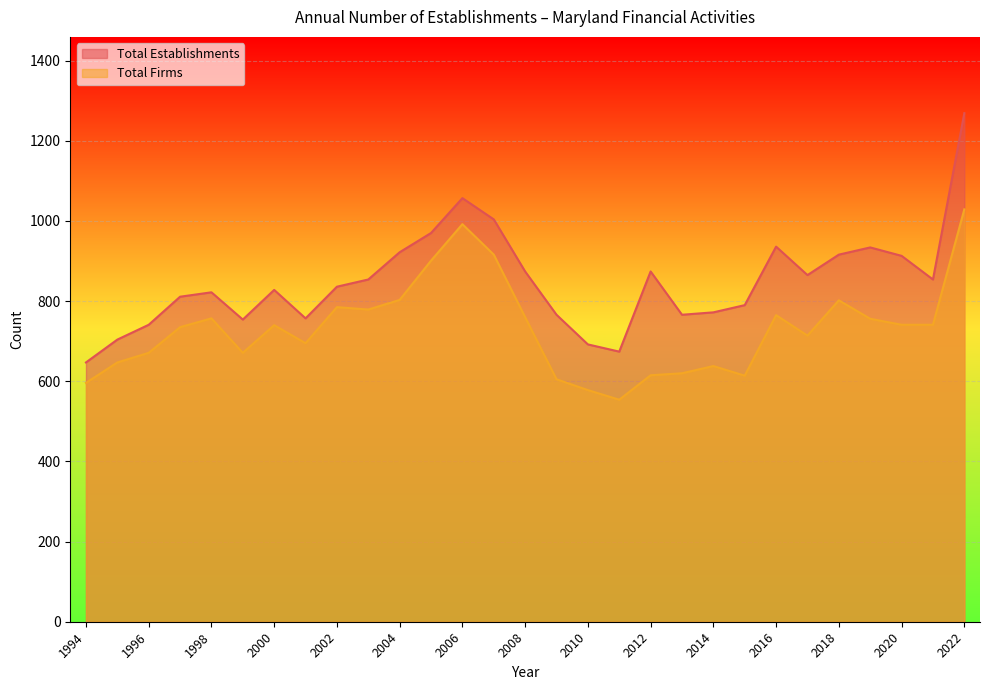

What are all the series names shown in the legend?

Total Establishments, Total Firms